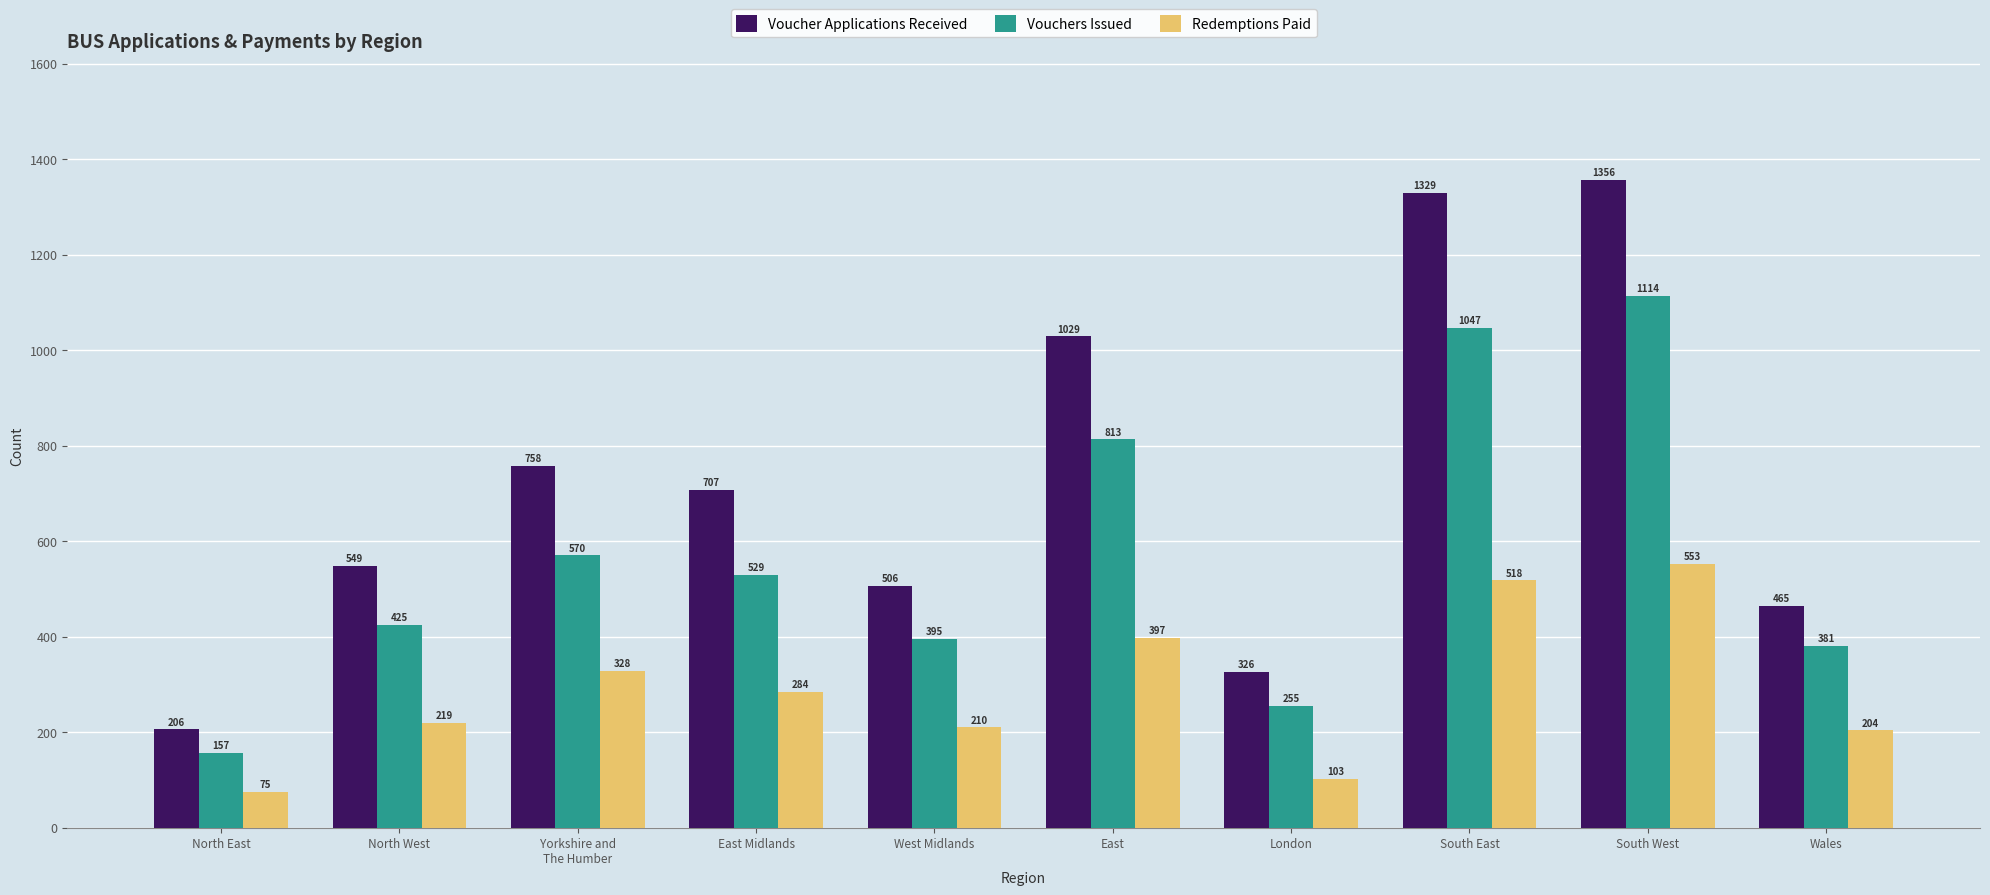

What is the difference between the maximum and minimum values in the Vouchers Issued series?

957